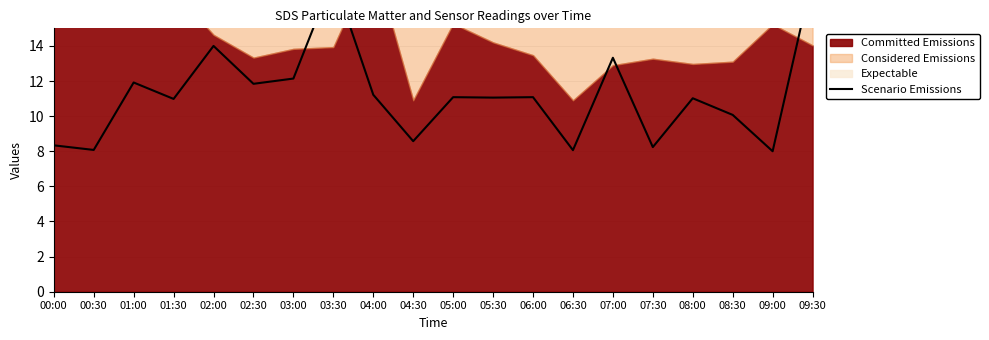

What is the value of the 7th point from the left?

12.1